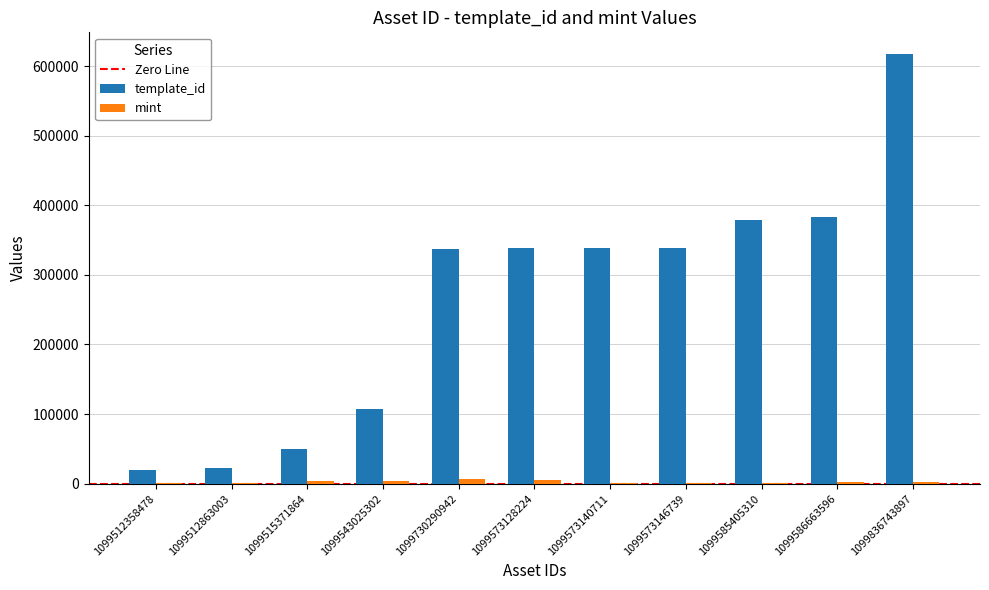

Which series changed the most between 1099512358478 and 1099543025302?

template_id